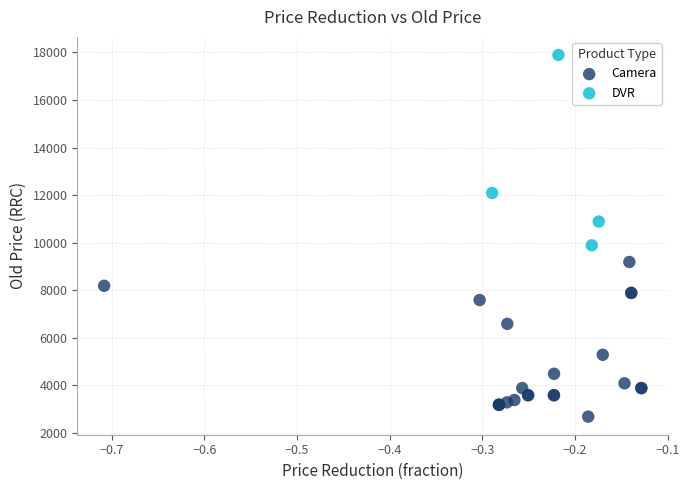

What are all the series names shown in the legend?

Camera, DVR